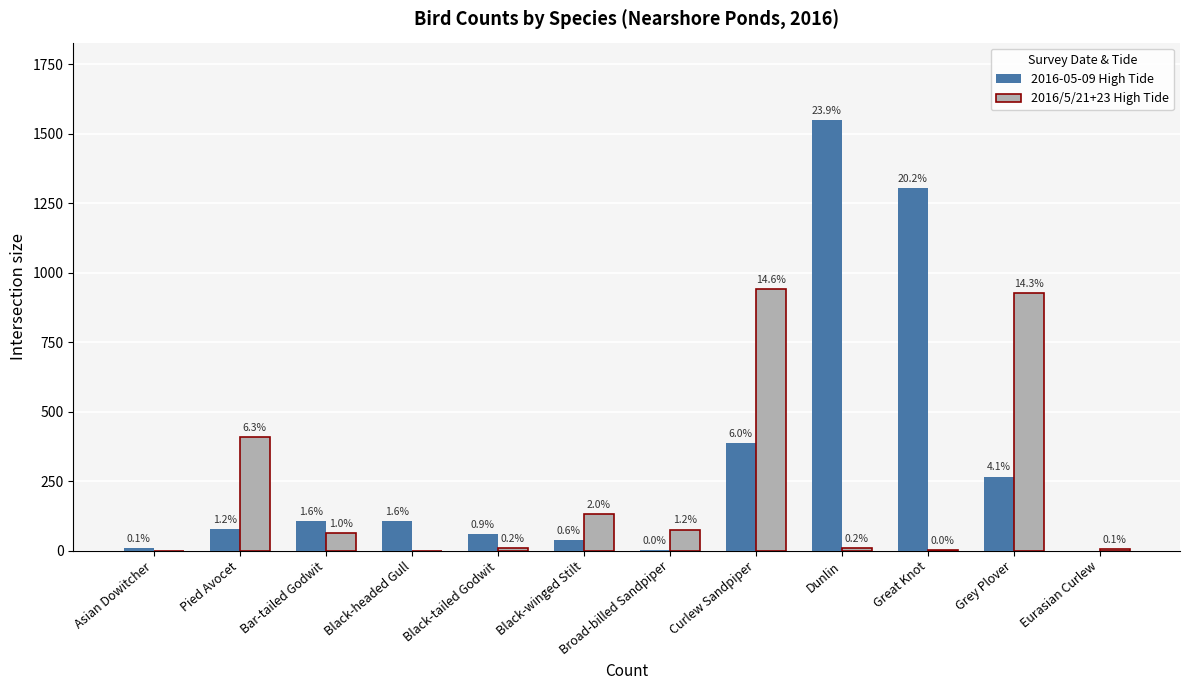

Does the chart contain stacked bars?

No